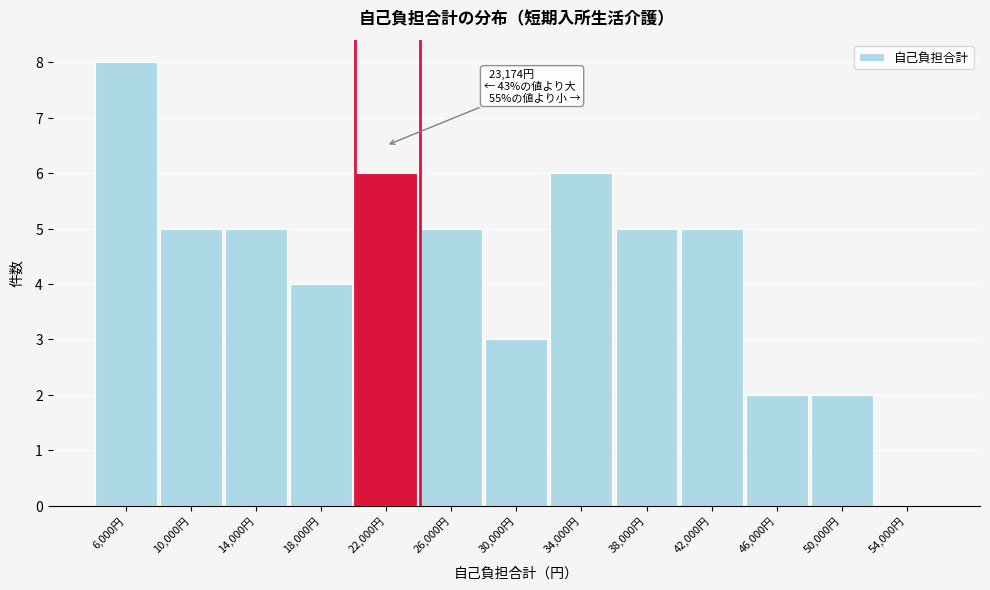

Reading left to right, extract all data points from this chart.

6,000円=8	10,000円=5	14,000円=5	18,000円=4	22,000円=6	26,000円=5	30,000円=3	34,000円=6	38,000円=5	42,000円=5	46,000円=2	50,000円=2	54,000円=0